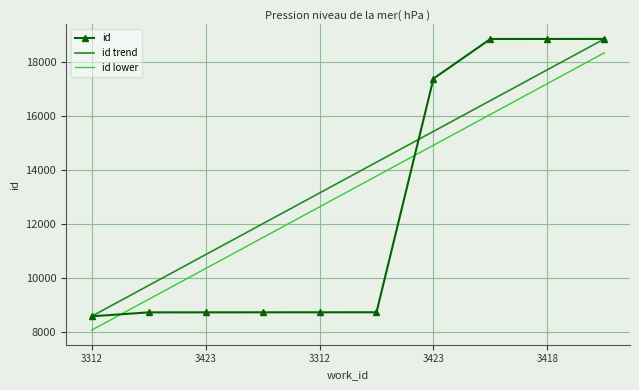

True or false: id and id lower intersect in this chart.

True